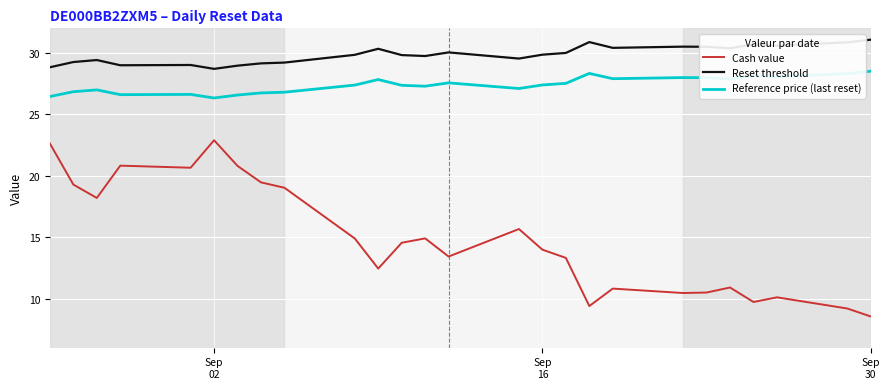

Which series has the largest range (max minus min)?

Cash value